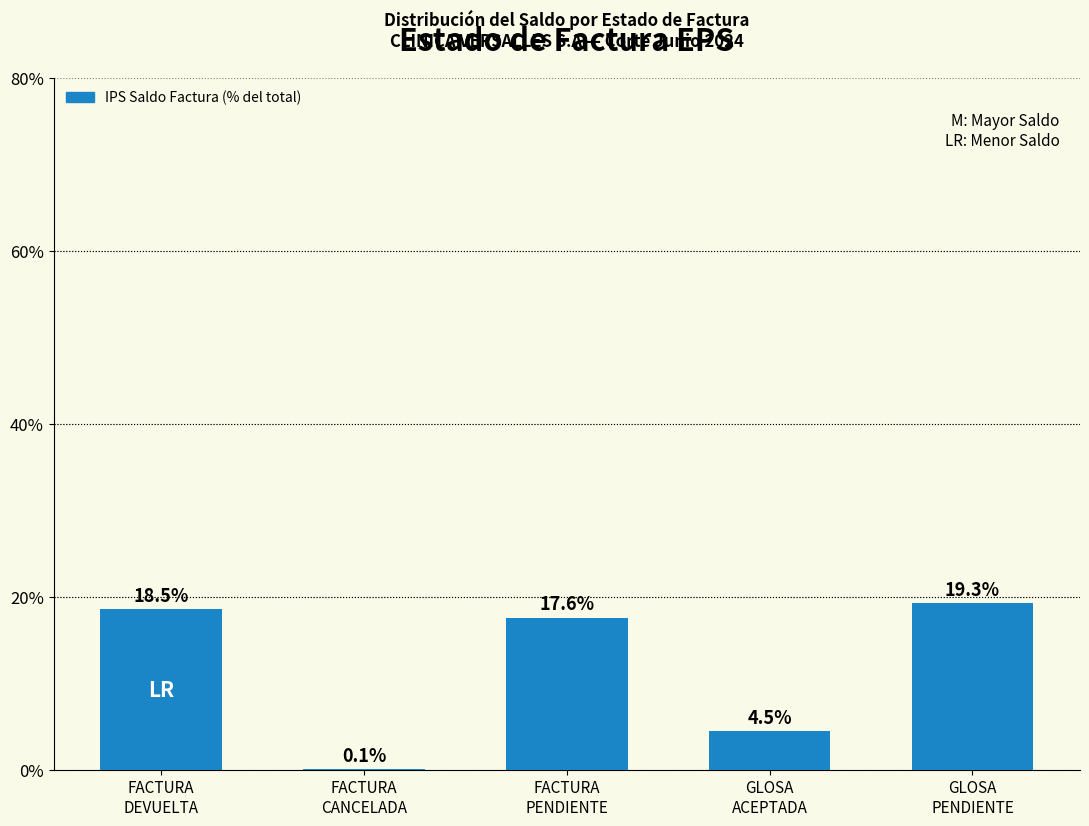

At which label does the data first exceed 17?

FACTURA
DEVUELTA